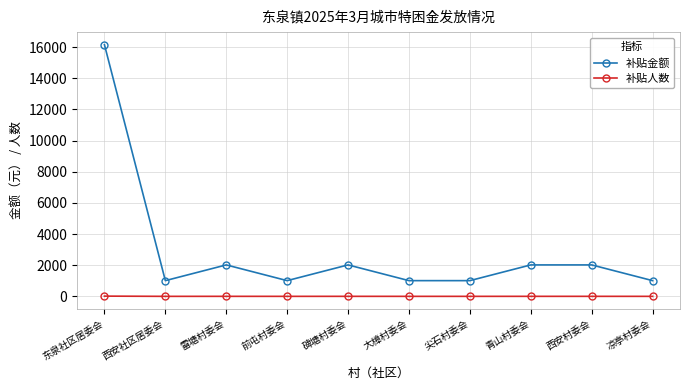

What is the label of the 7th point from the right?

前屯村委会